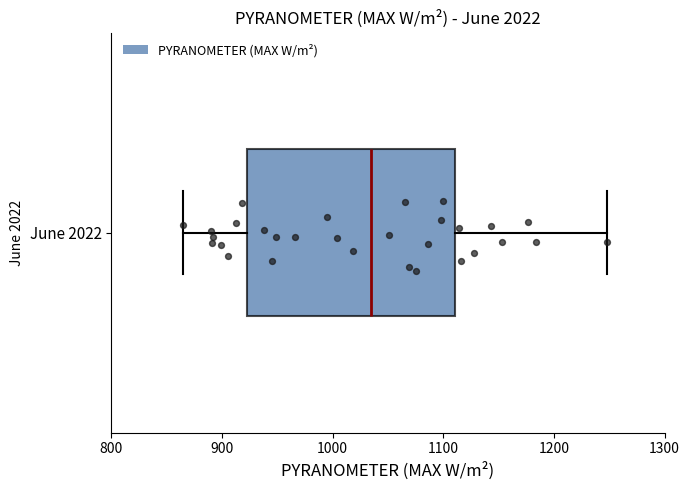

Where is the left edge of the box for June 2022 on the x-axis? The values are not printed on the chart, so give them approximately, as read against the axis.

920